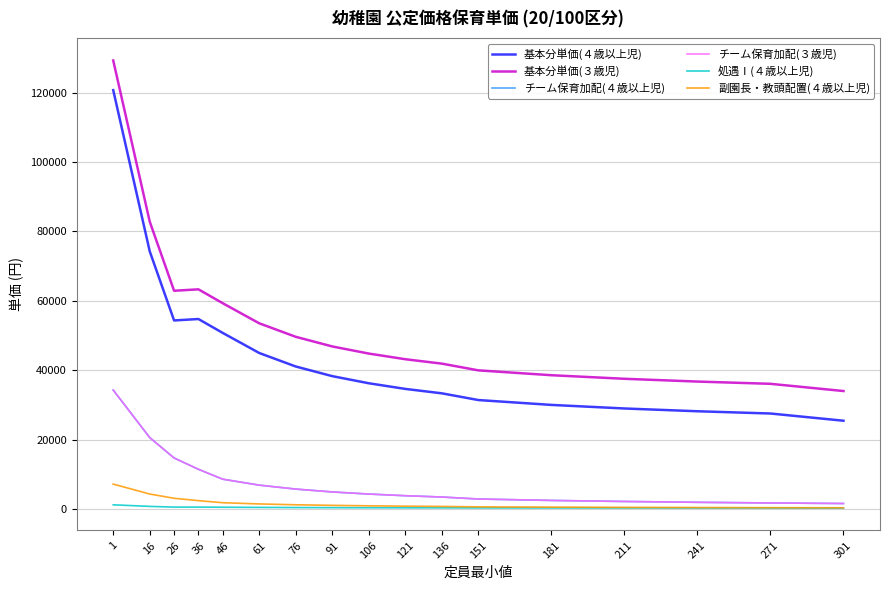

Where does the チーム保育加配(３歳児) series first go above 4280?

1